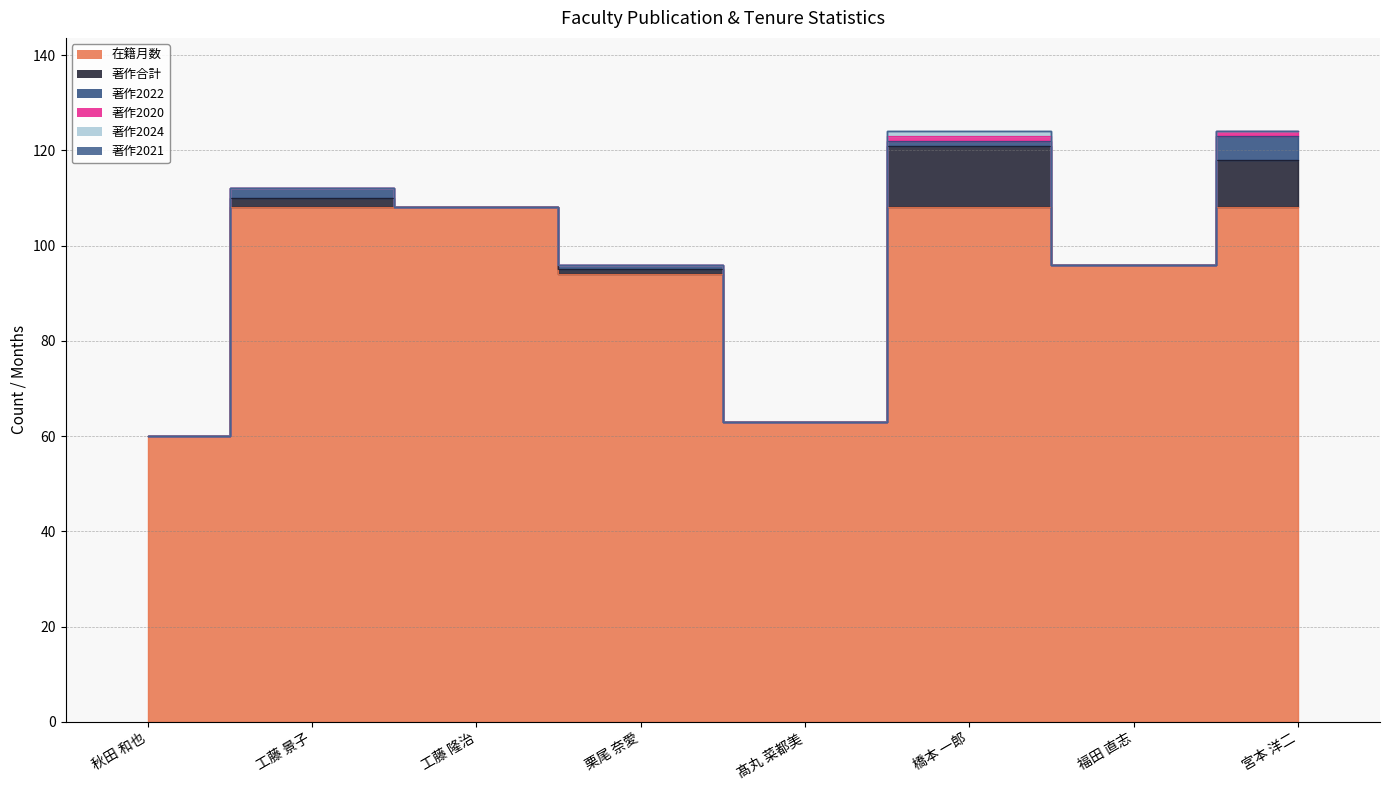

What is the total value across all series at 宮本 洋二?

124